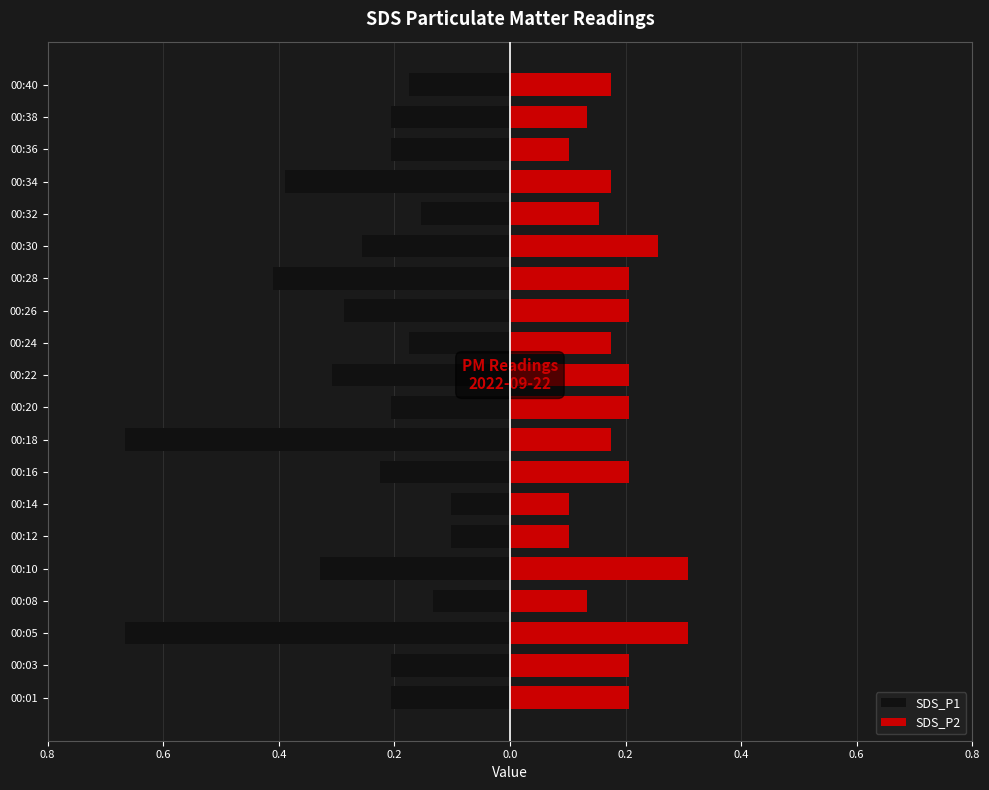

What is the sum of all SDS_P1 values?

-5.3